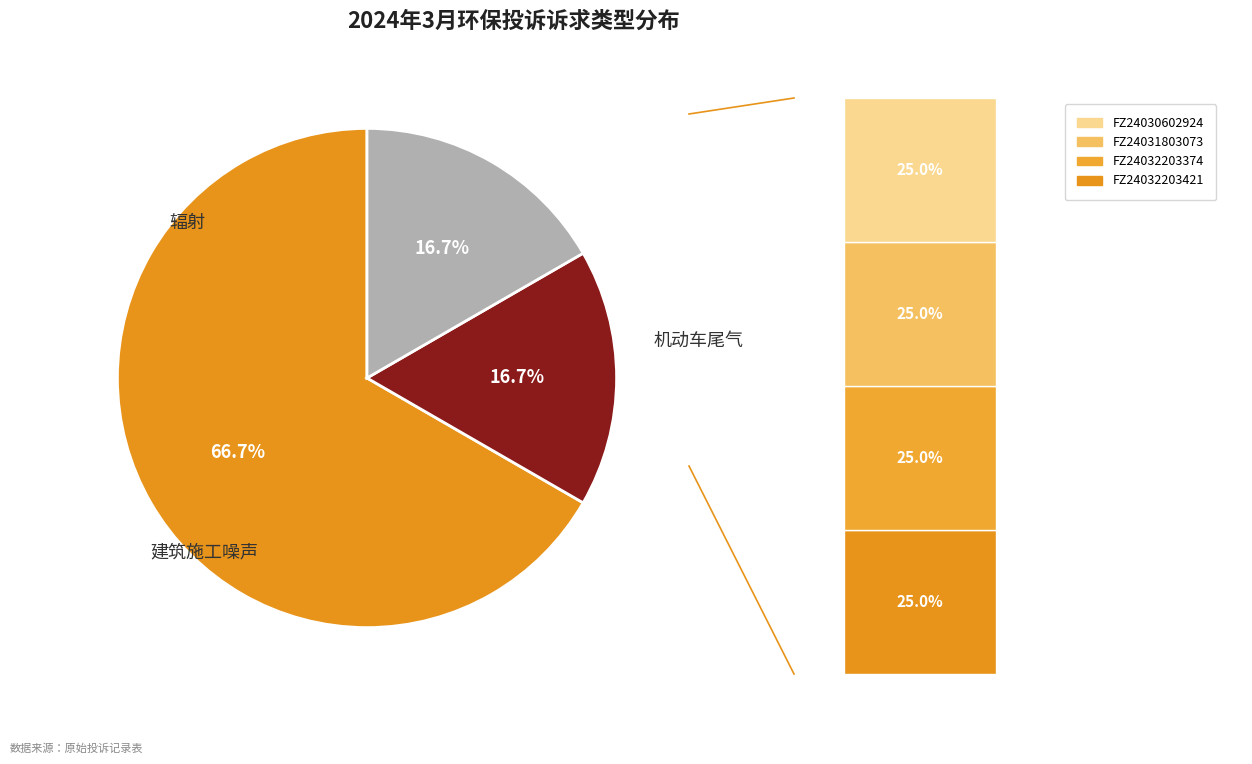

To the nearest percent, what is the difference between the largest and smallest slice percentages?

50%